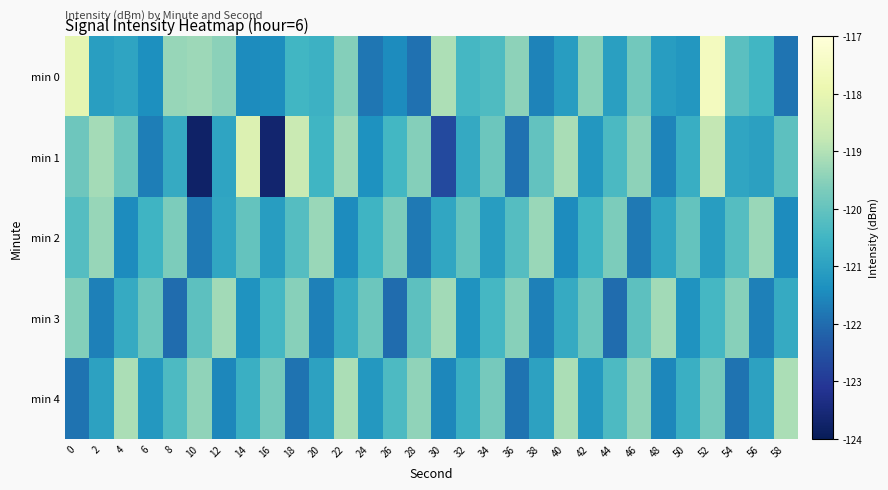

Between 40 and 48, which series saw the biggest shift?

min 1